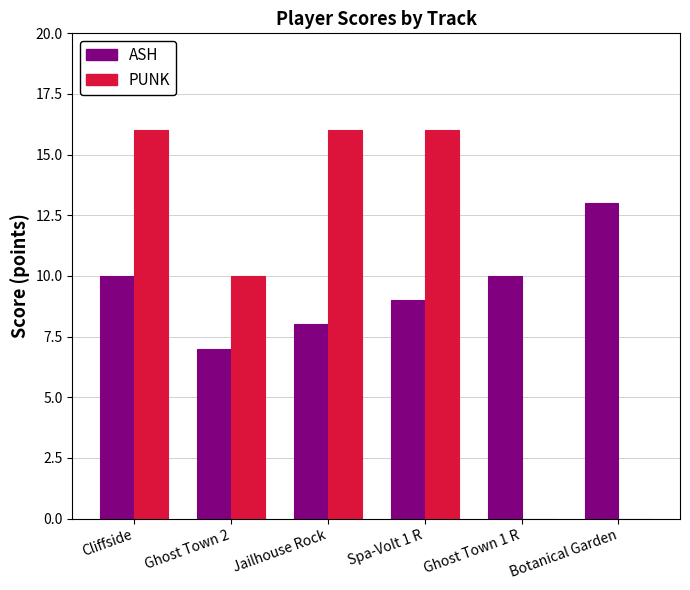

Which series has the largest total across all categories?

PUNK